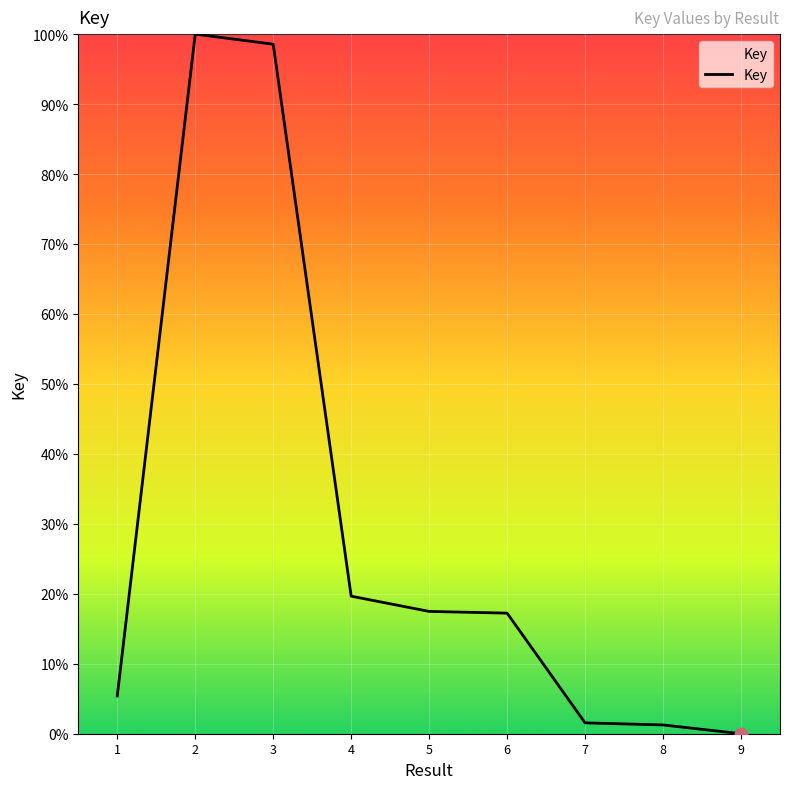

What is the change in value from 2 to 3?

-1.4